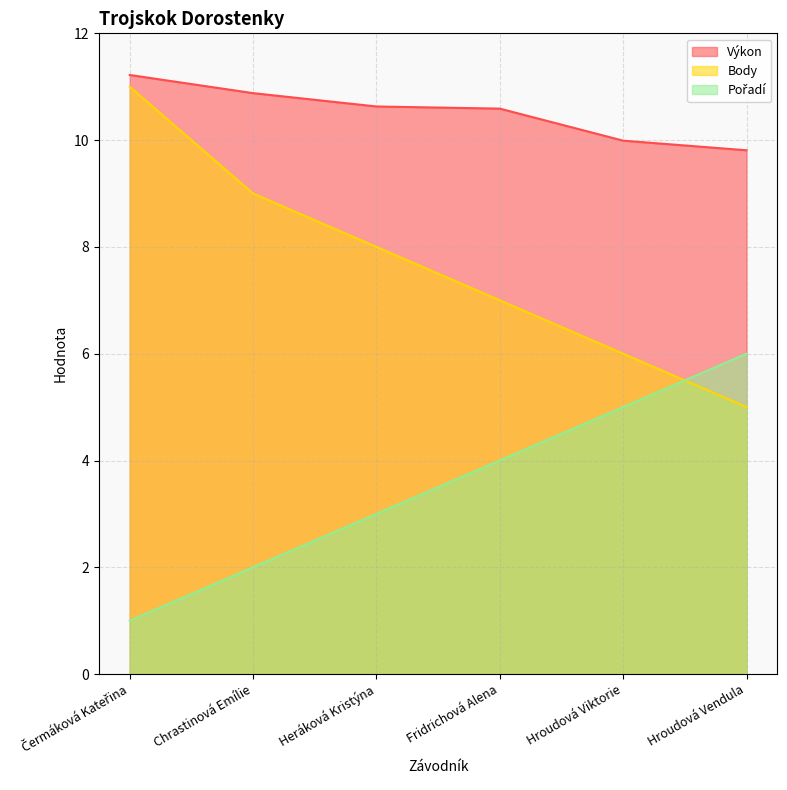

True or false: Výkon and Pořadí cross at least once.

False